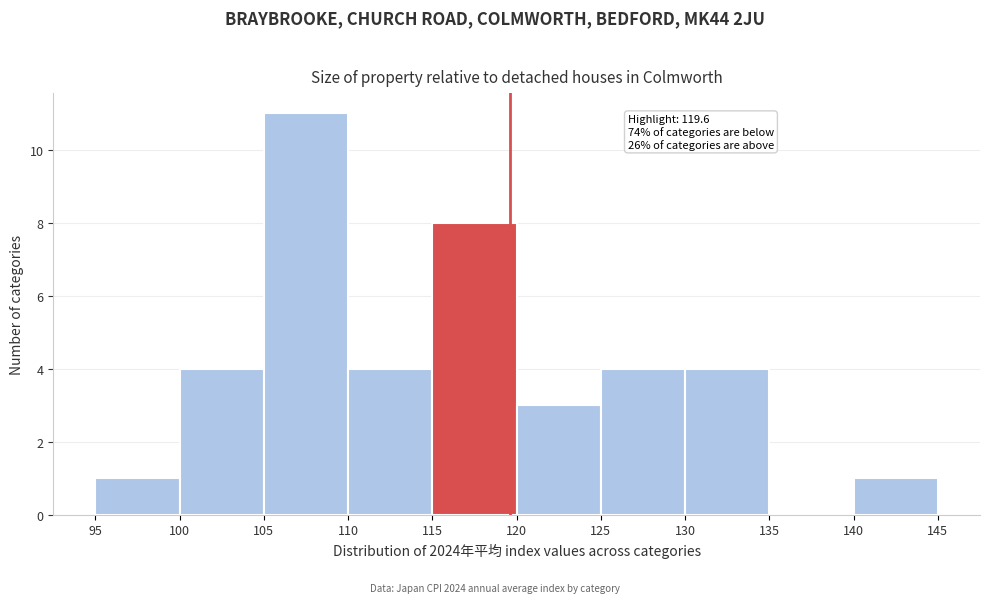

Over which range of the x-axis is the bar tallest?

105 to 110